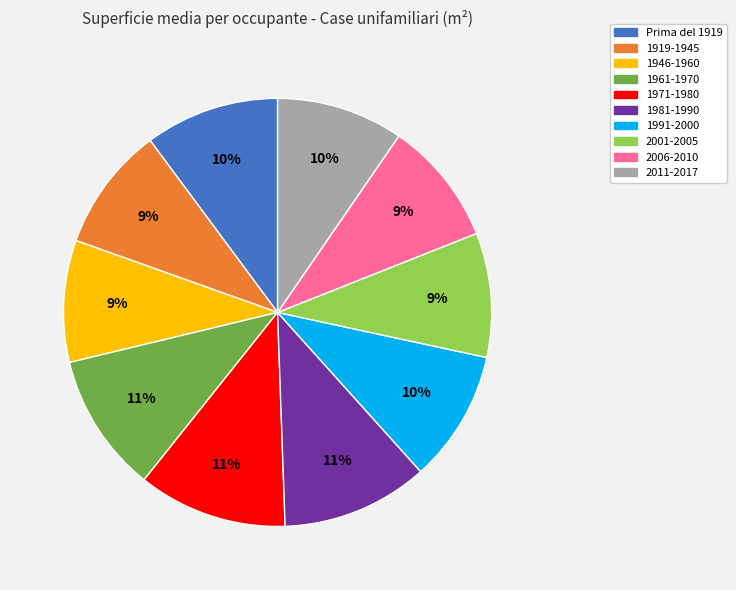

Is it true that 2011-2017 is 10% of the pie?

True